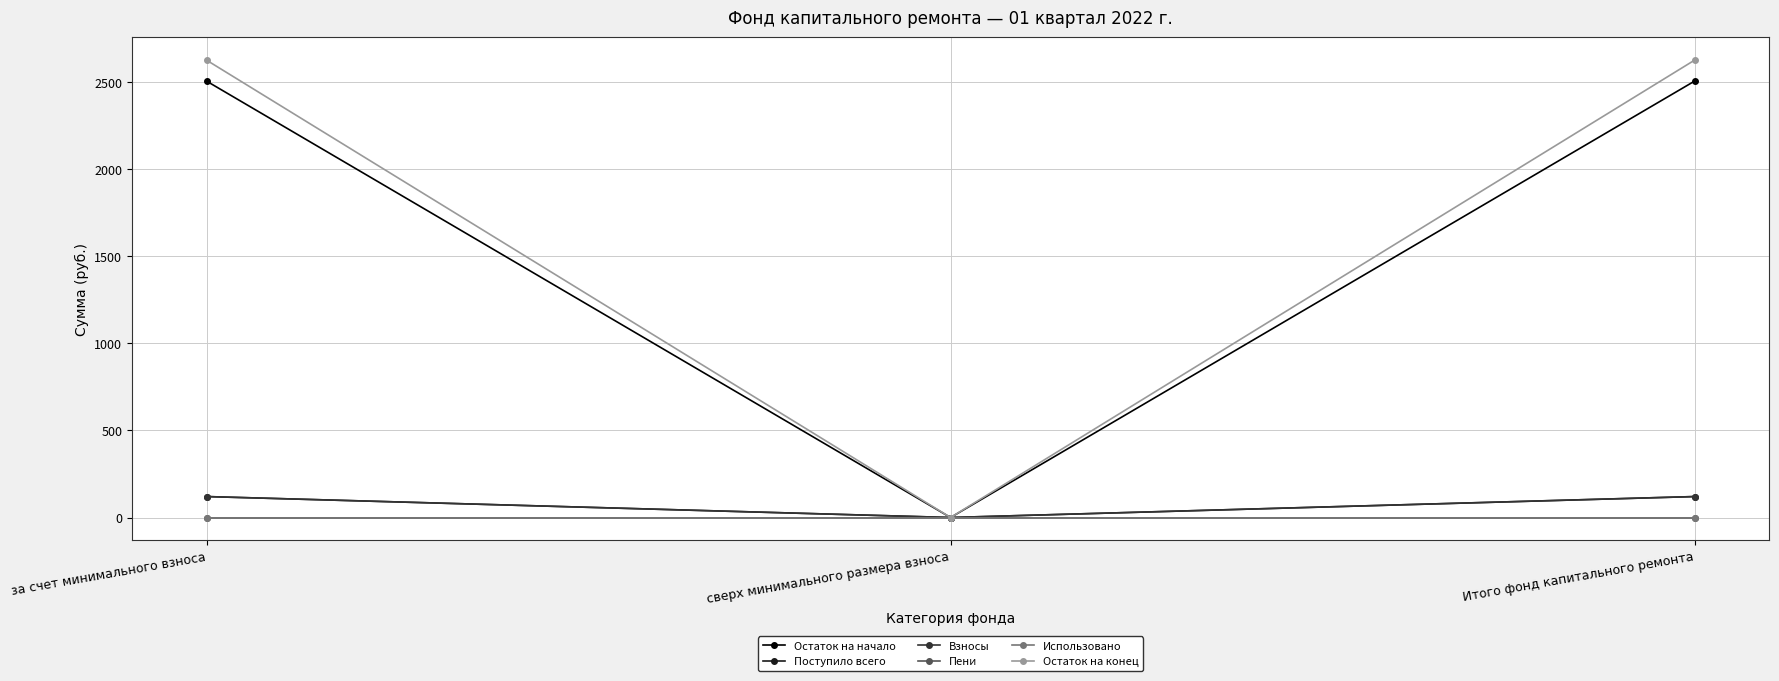

Is this an area chart (filled region under the line)?

No